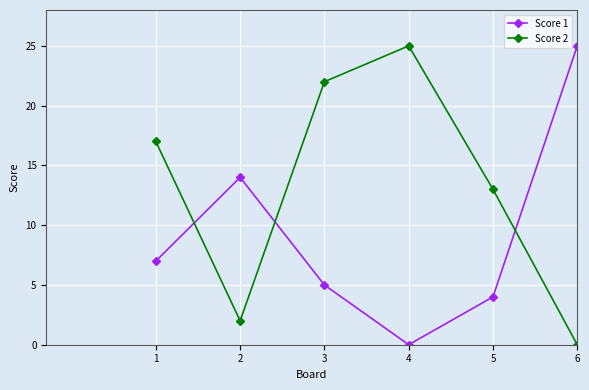

What is the difference between the Score 1 values at 1 and 5?

3